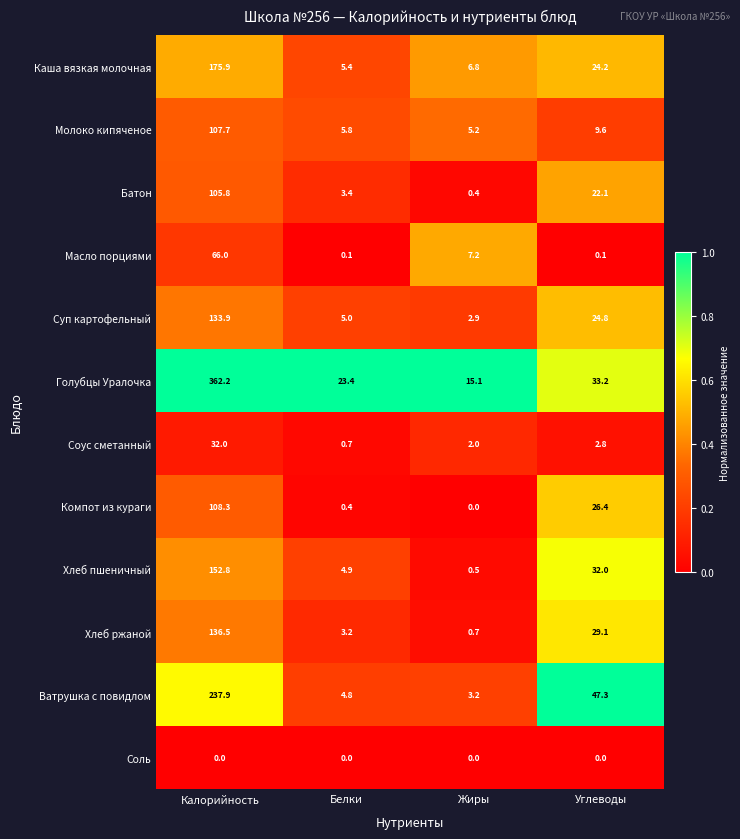

What is the sum of the Молоко кипяченое values at Жиры and Калорийность?

112.9